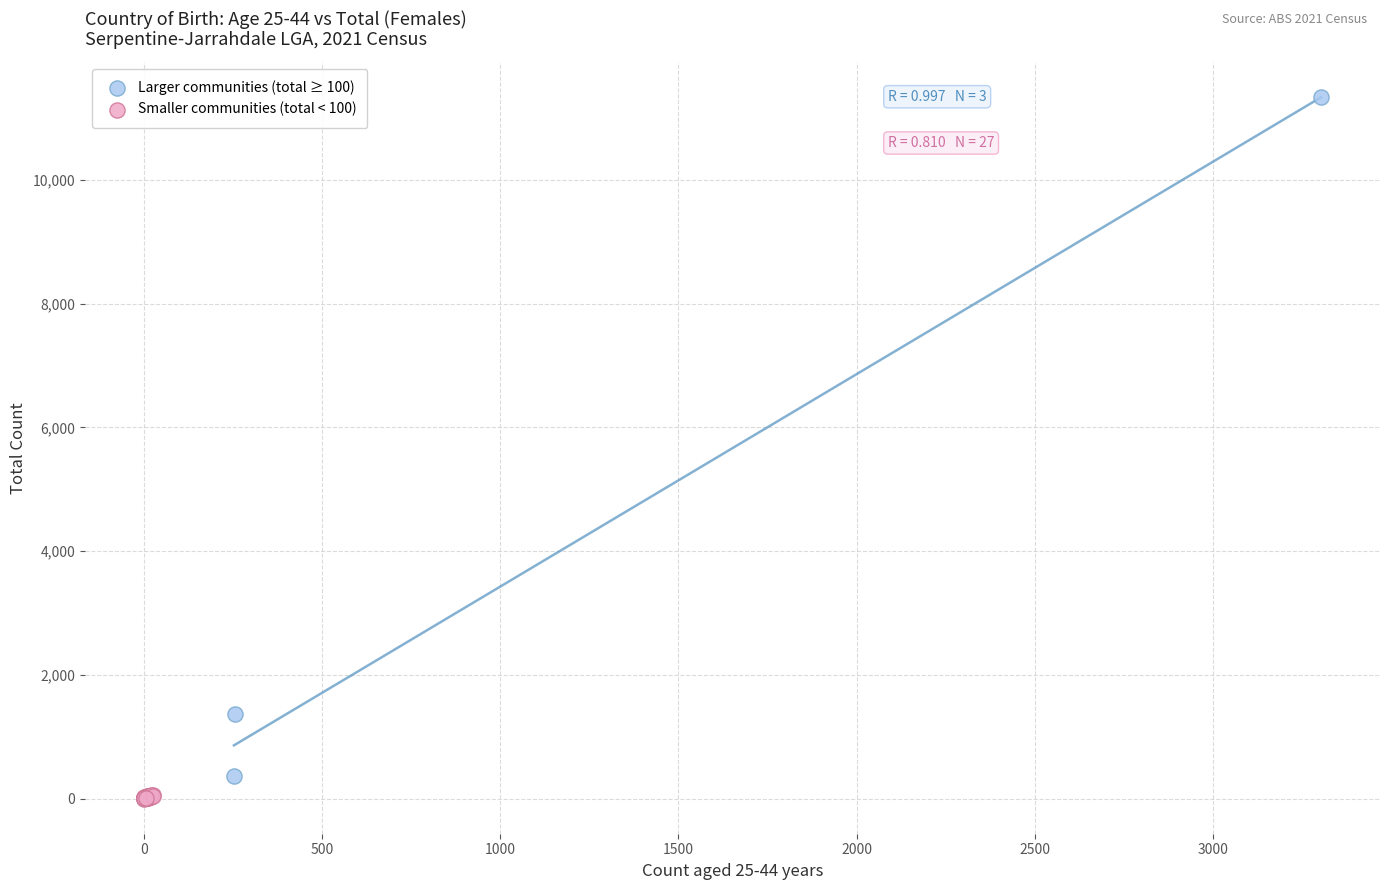

Which series contains the highest Y value?

Larger communities (total ≥ 100)